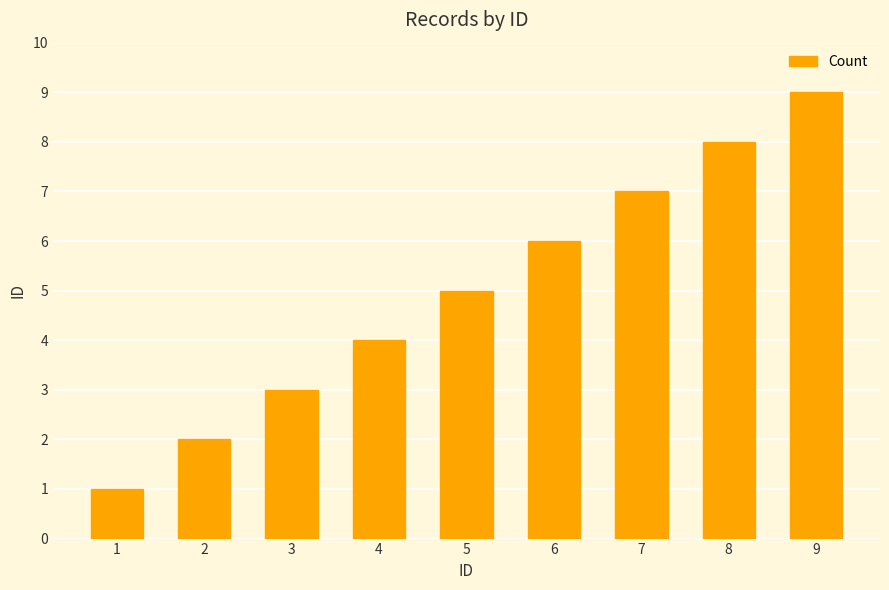

At which label is the value closest to 5?

5